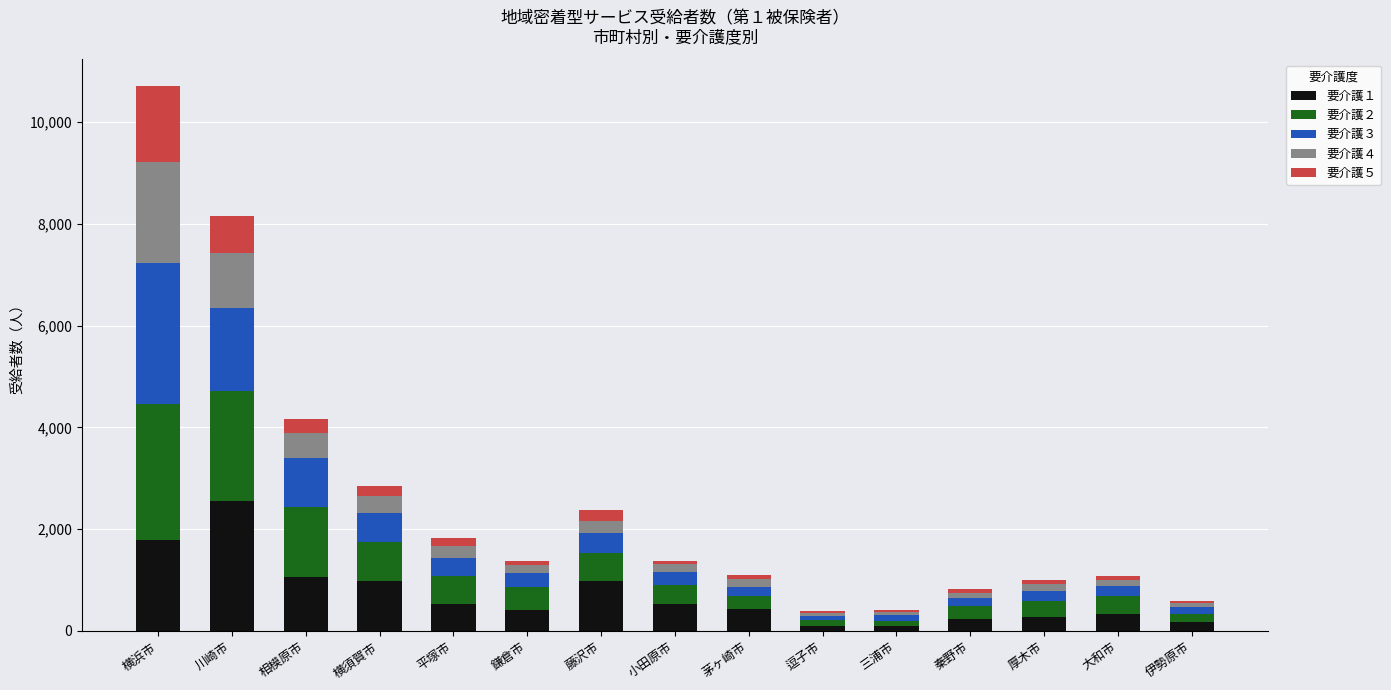

What is the total value across all series at 横浜市?

10701